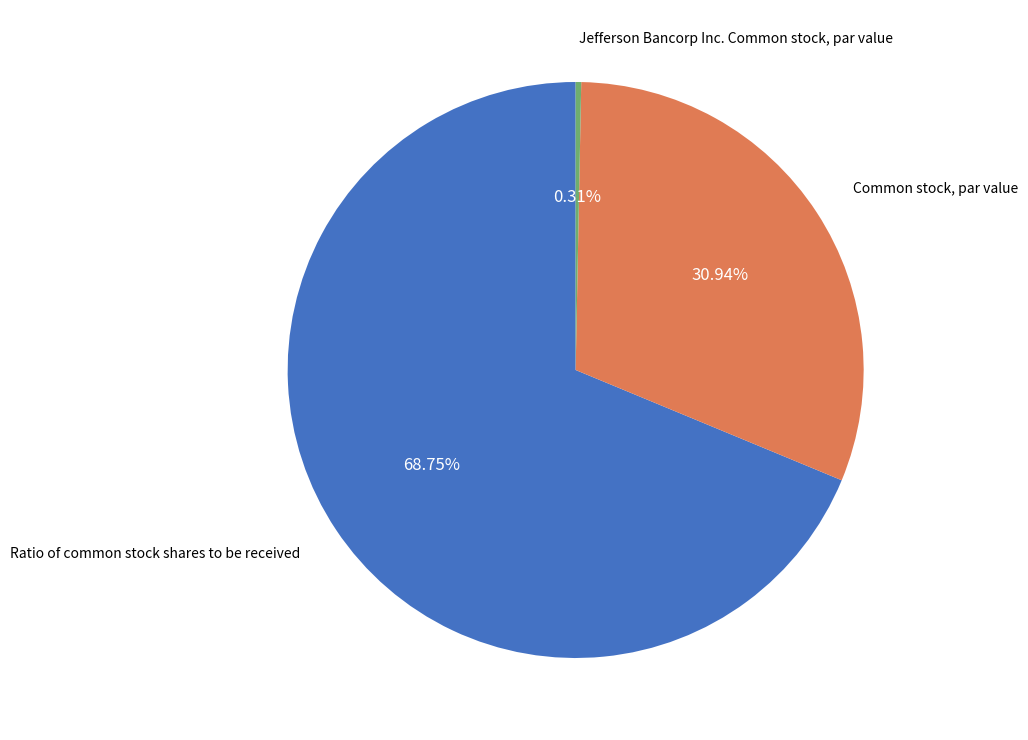

To the nearest percent, what is the combined percentage of Ratio of common stock shares to be received and Common stock, par value?

100%